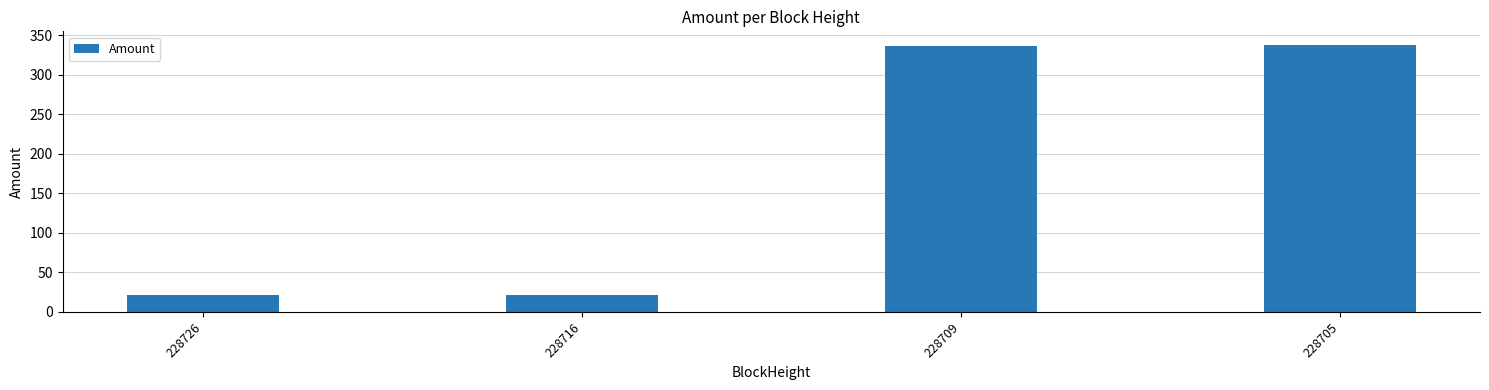

How many values are below 336?

2